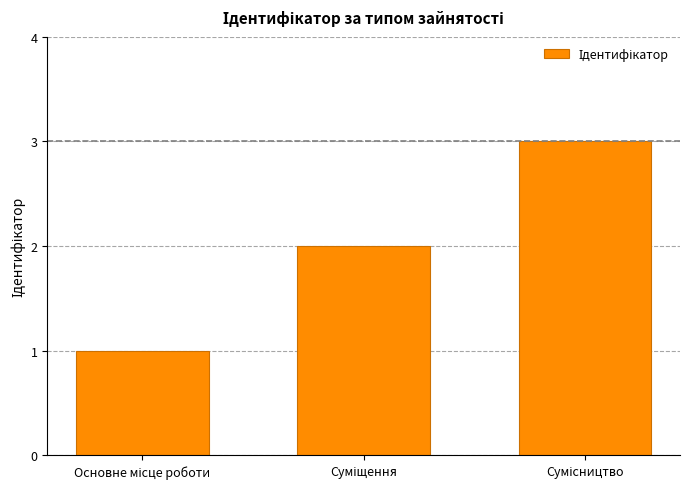

Reading left to right, extract all data points from this chart.

1	2	3